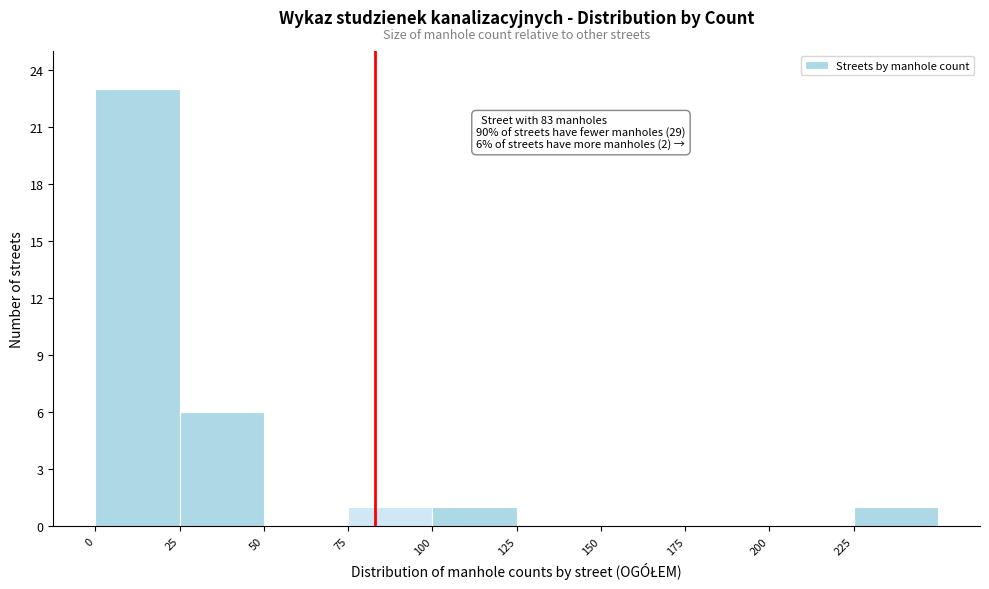

Which range on the x-axis has the tallest bar?

0 to 25